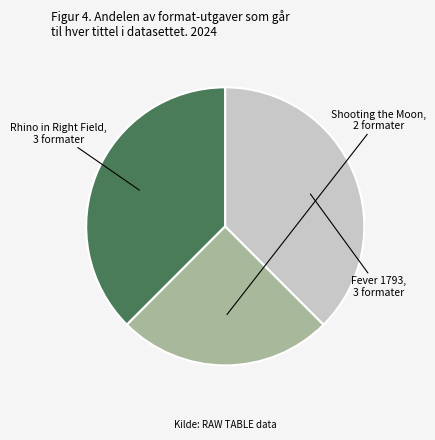

Does any single category account for the majority?

No